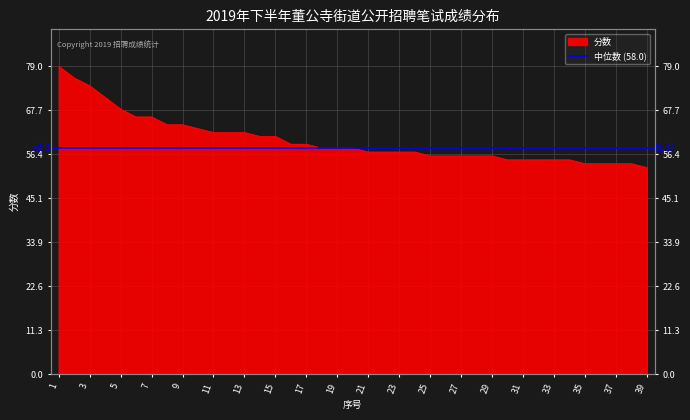

List the labels in order of value, largest first.

1, 2, 3, 4, 5, 6, 7, 8, 9, 10, 11, 12, 13, 14, 15, 16, 17, 18, 19, 20, 21, 22, 23, 24, 25, 26, 27, 28, 29, 30, 31, 32, 33, 34, 35, 36, 37, 38, 39